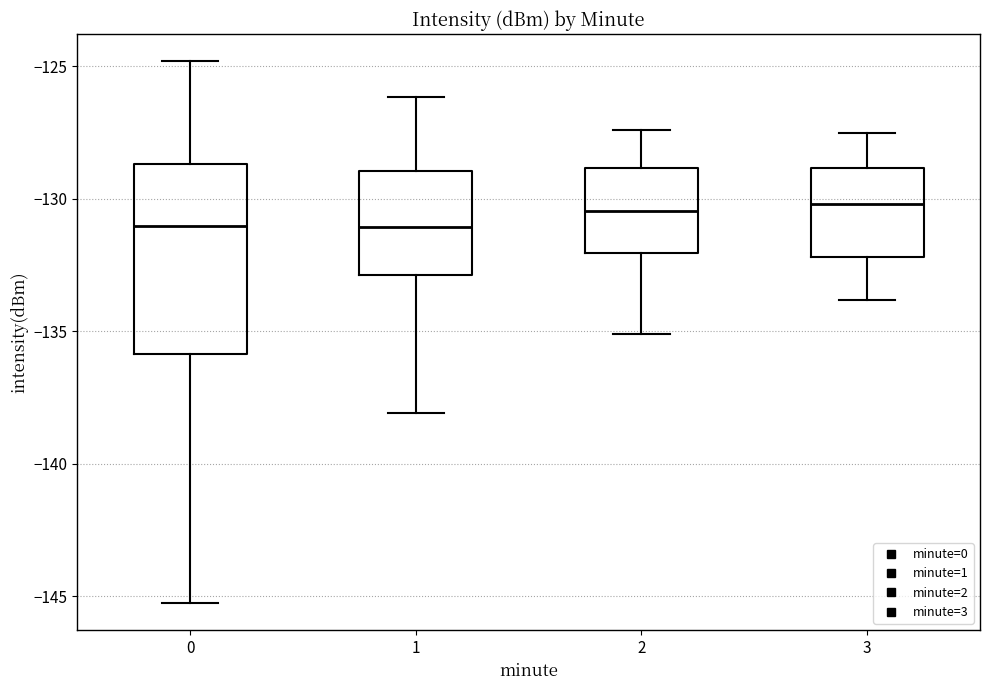

Which box is the tallest, from its lower edge to its upper edge?

0